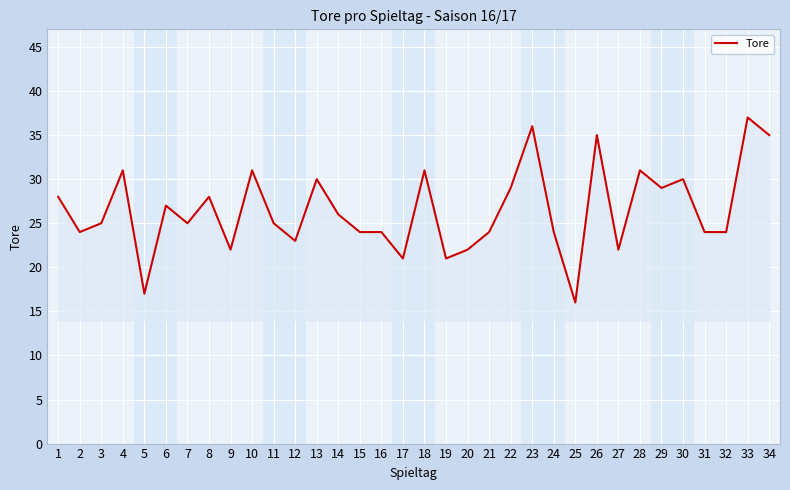

Is it true that the value at 28 is 31?

True